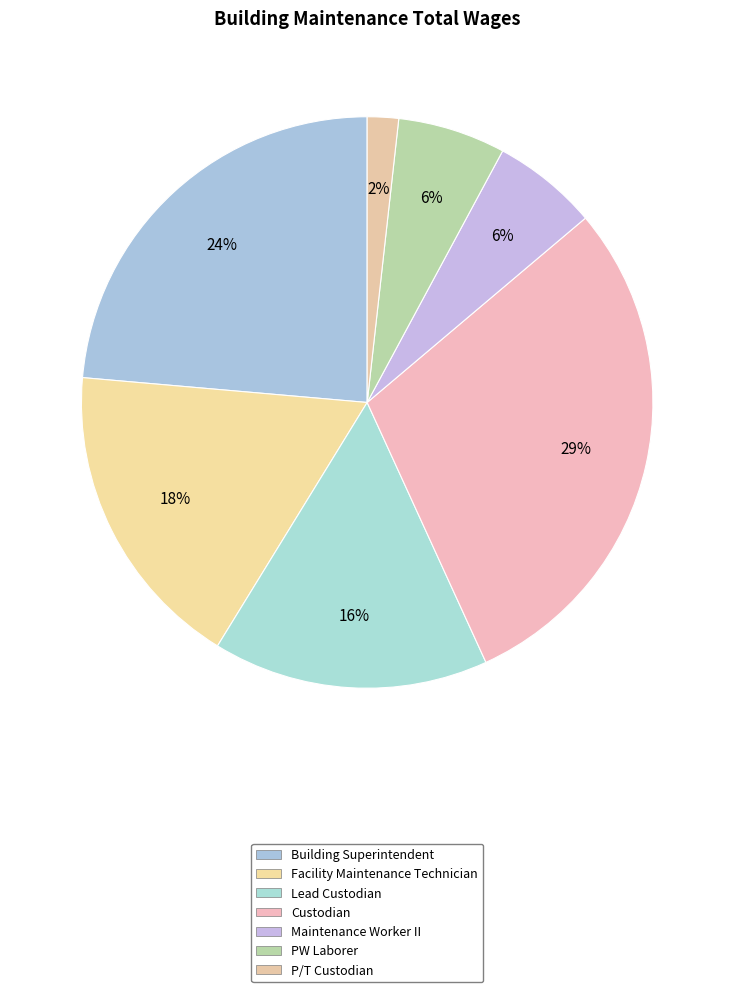

What is the smallest slice in the pie chart?

P/T Custodian